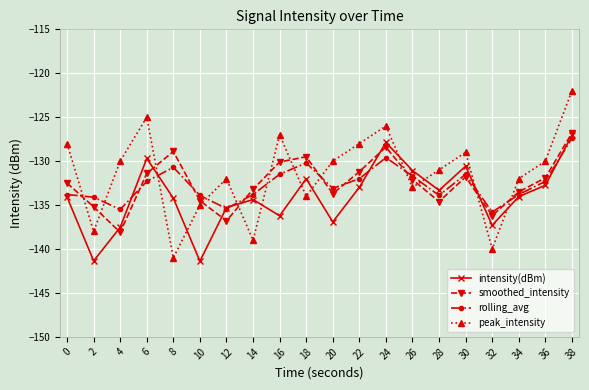

What is the value of the peak_intensity point at the 10th from the left?

-134.0